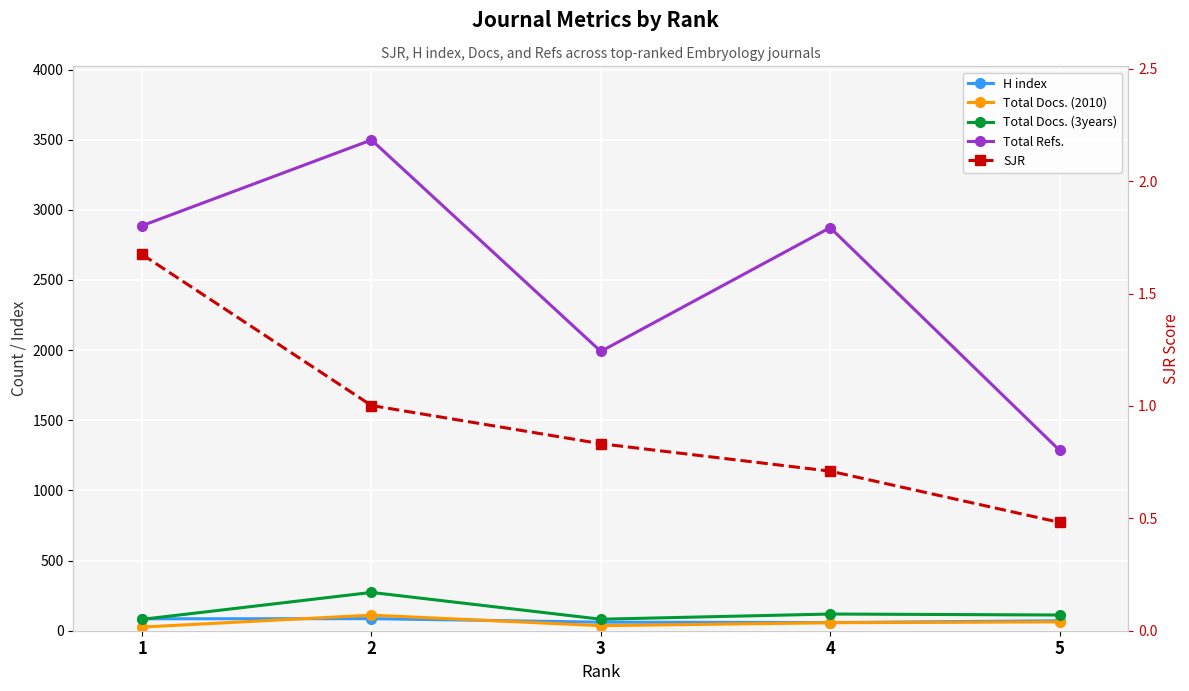

Is it true that Total Refs. equals 4834.6 at 1?

False